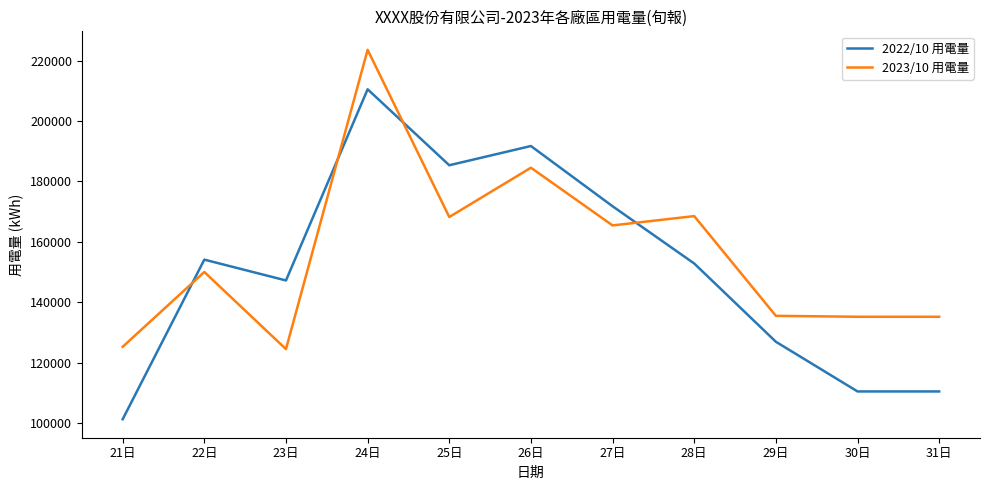

What is the spread (max minus min) of values at 30日?

24698.1